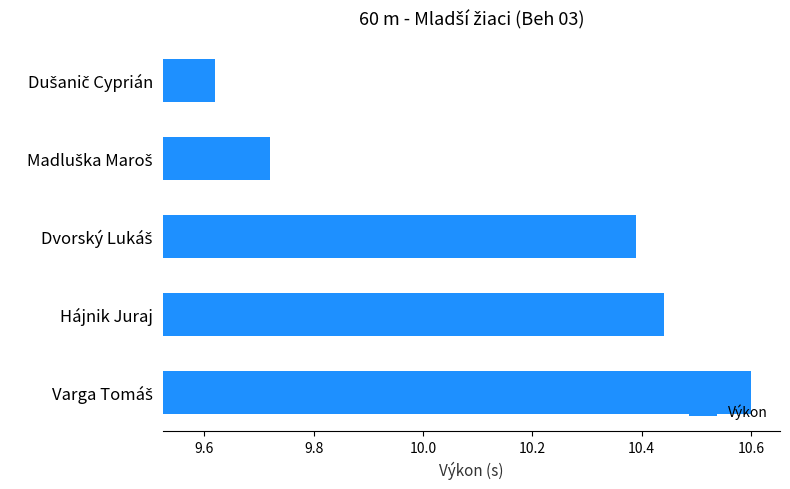

What is the greatest value displayed?

10.6